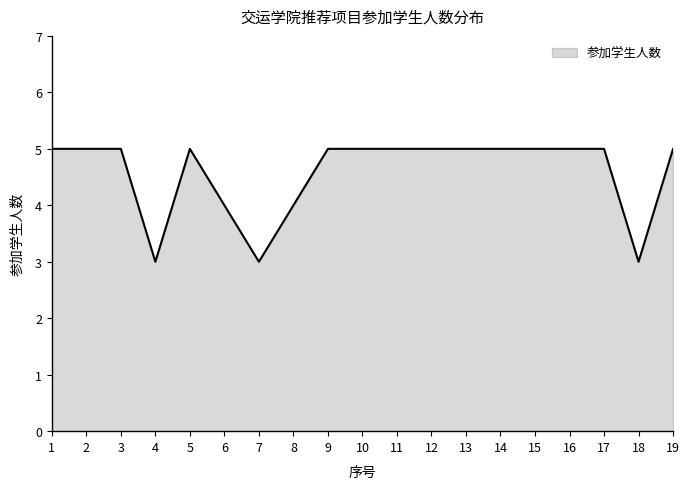

Count the number of data series in this chart.

1